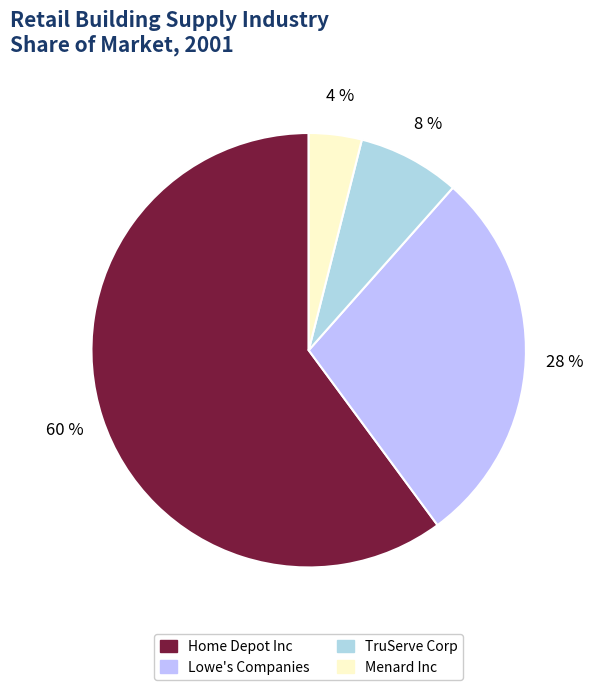

How many slices are in this pie chart?

4